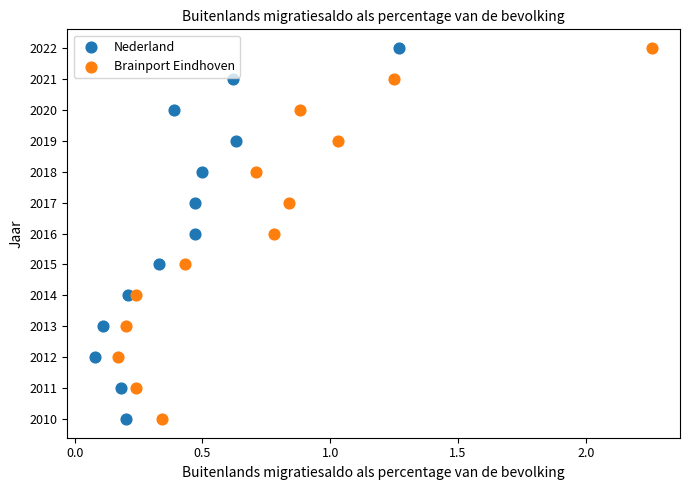

What are all the series names shown in the legend?

Nederland, Brainport Eindhoven